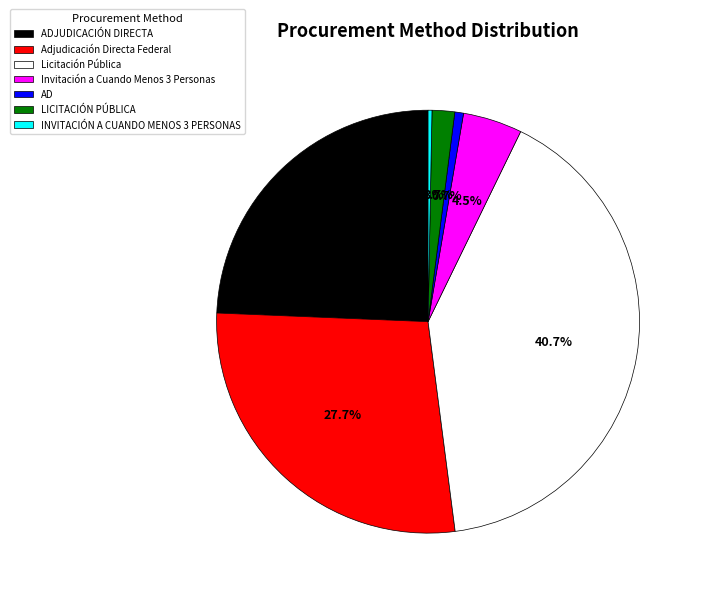

True or false: AD accounts for 1% of the total.

True